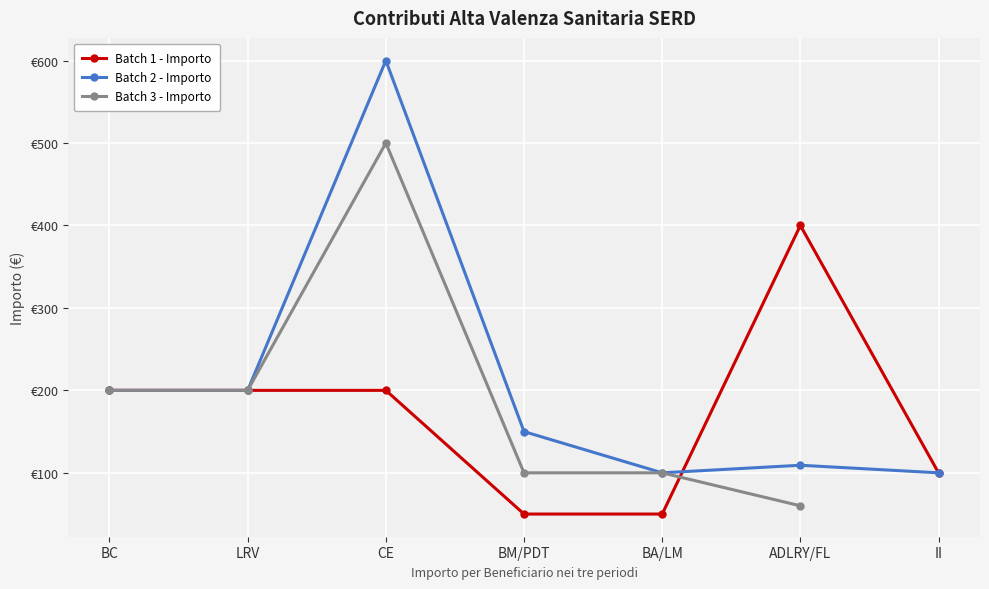

True or false: Batch 2 - Importo and Batch 3 - Importo intersect in this chart.

False